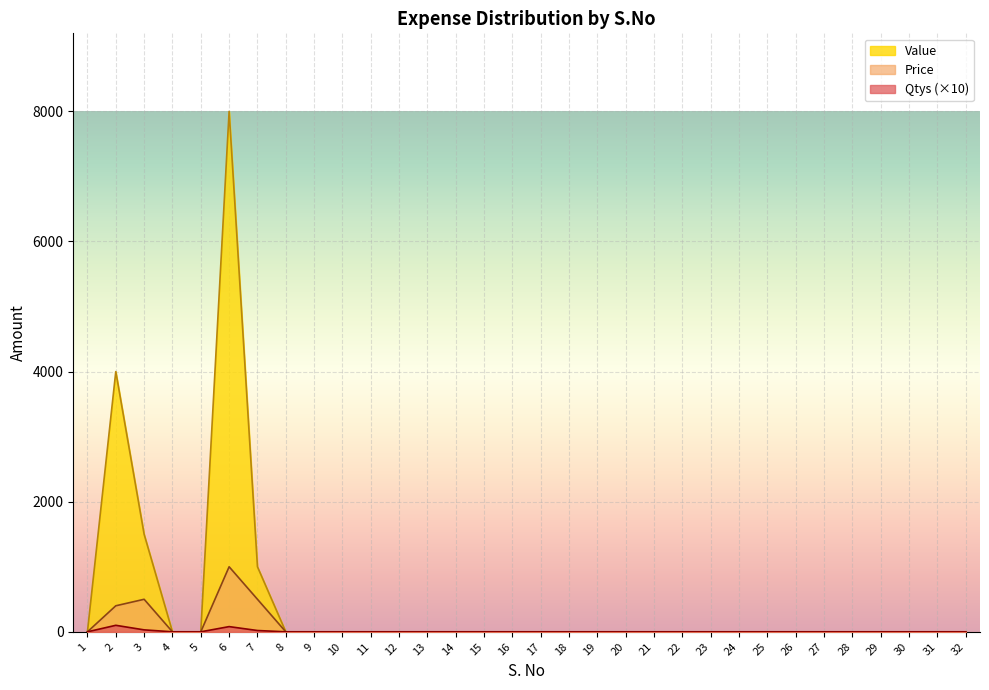

What are all the series names shown in the legend?

Value, Price, Qtys (×10)